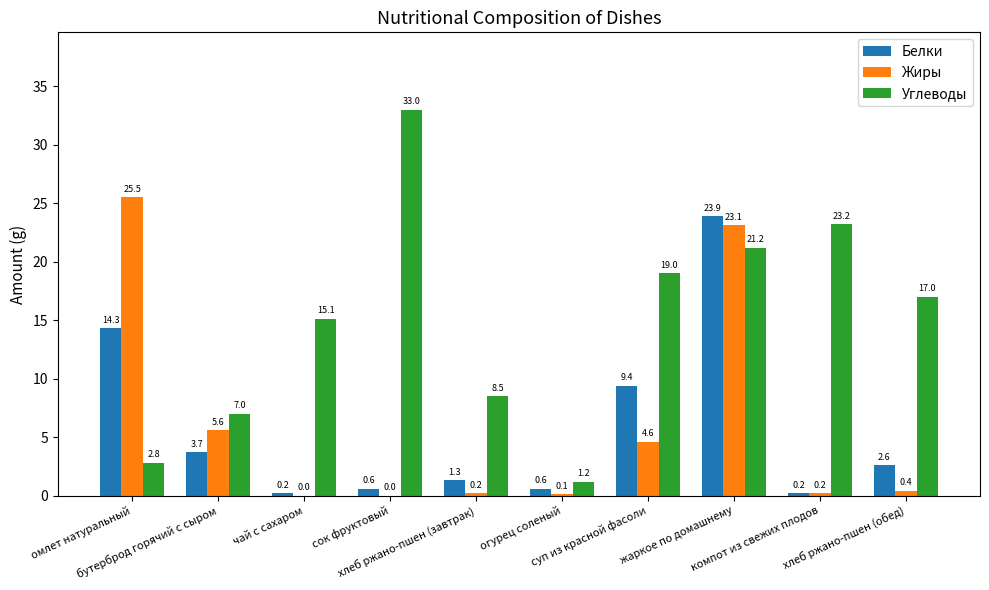

What is the sum of all Жиры values?

59.7